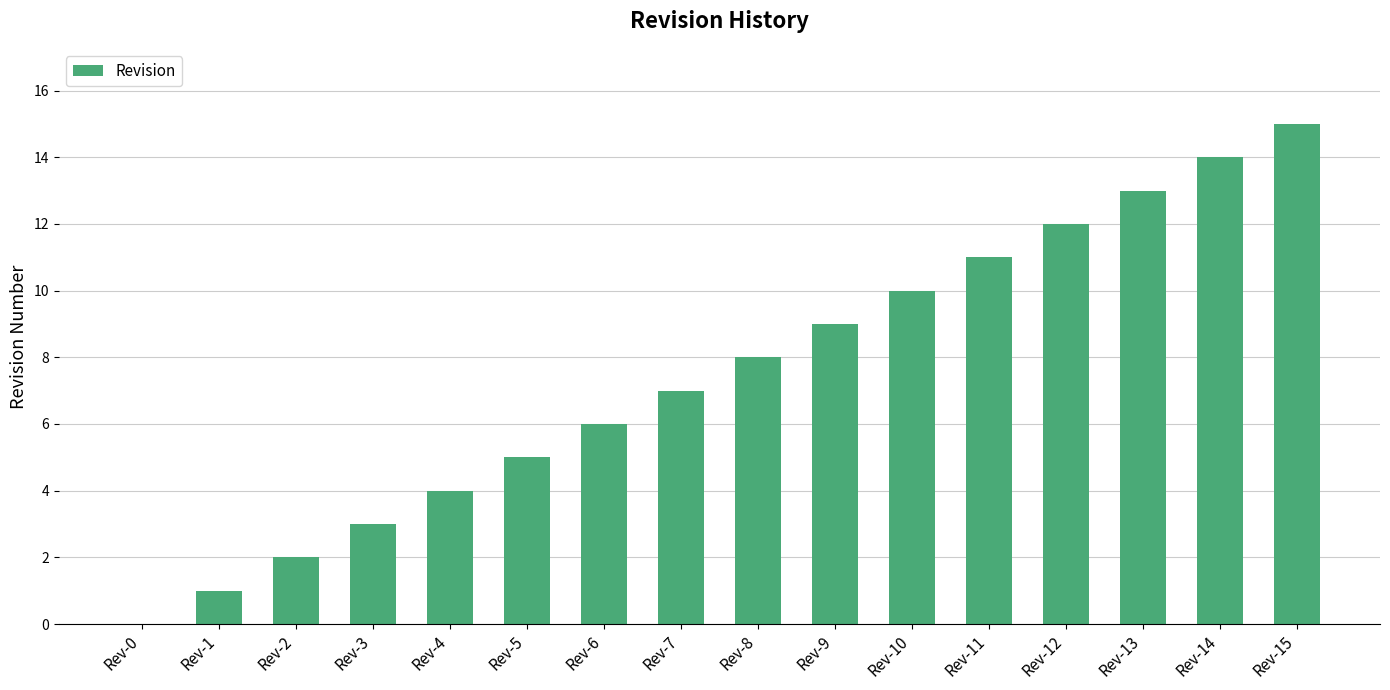

Are the bars horizontal?

No